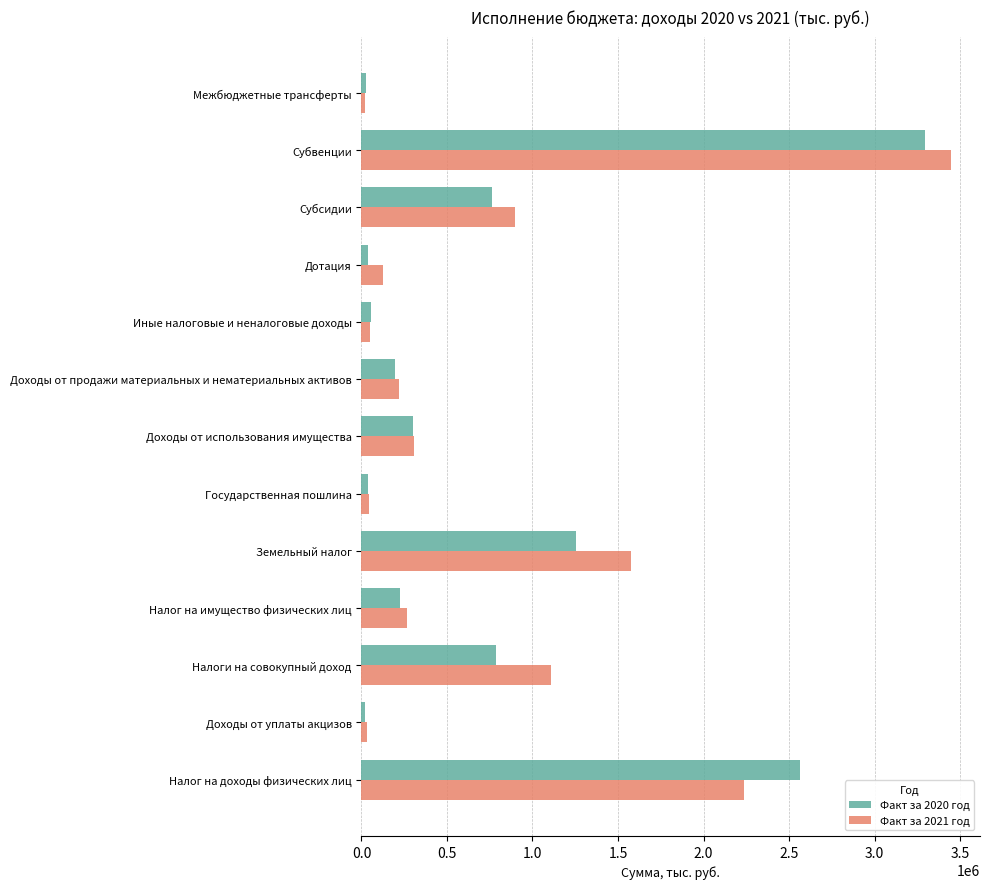

Between Земельный налог and Доходы от использования имущества, which series saw the biggest shift?

Факт за 2021 год